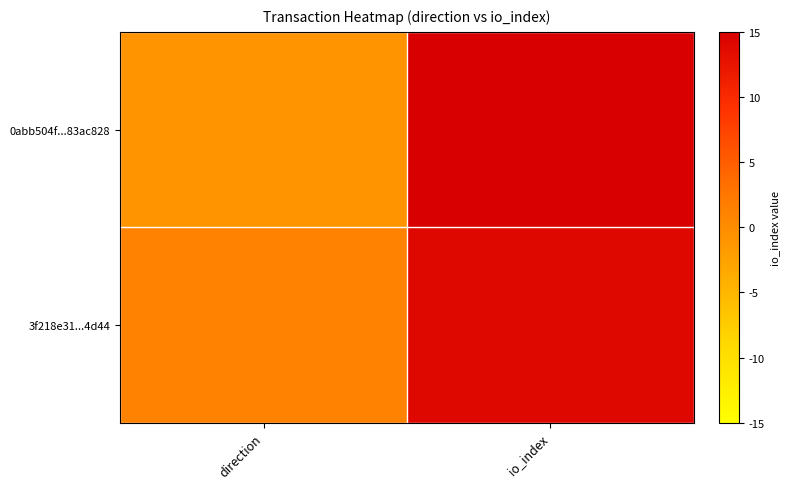

At which category does the chart reach its minimum across all series?

direction